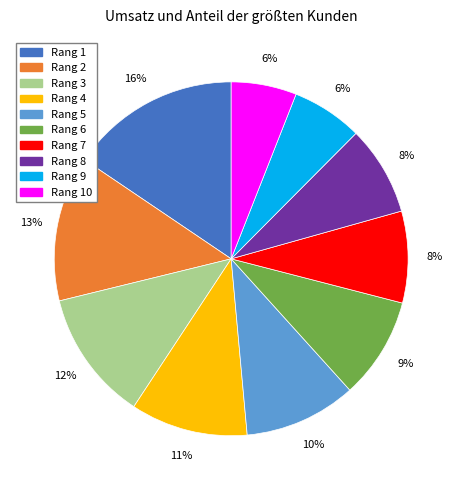

How many segments does this pie chart have?

10